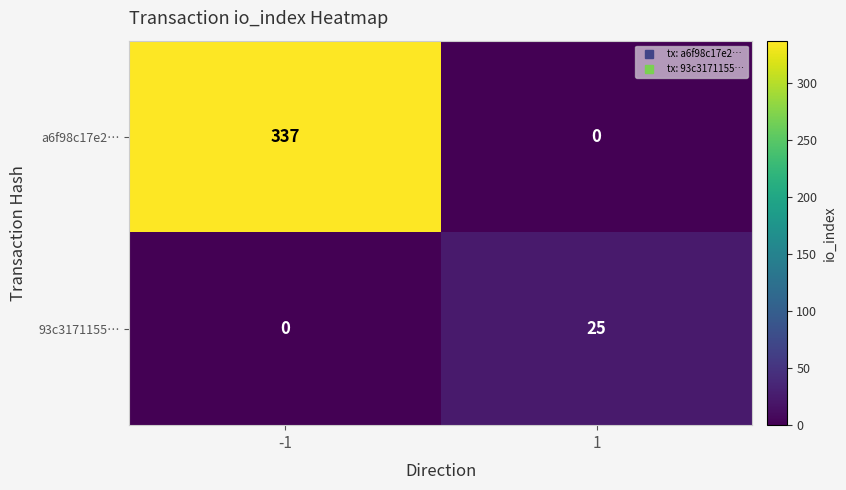

Rank the series at 1 from highest to lowest value.

93c3171155…, a6f98c17e2…